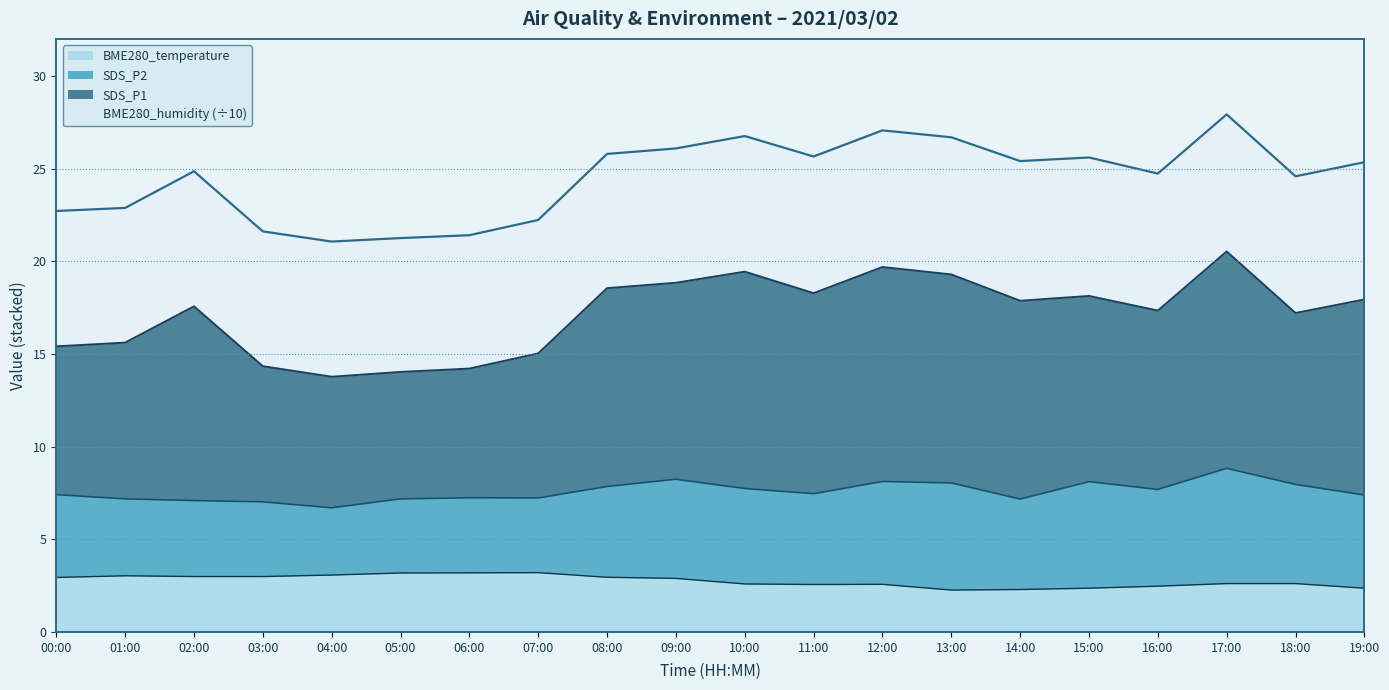

What is the difference between the maximum and minimum values in the BME280_temperature series?

0.9